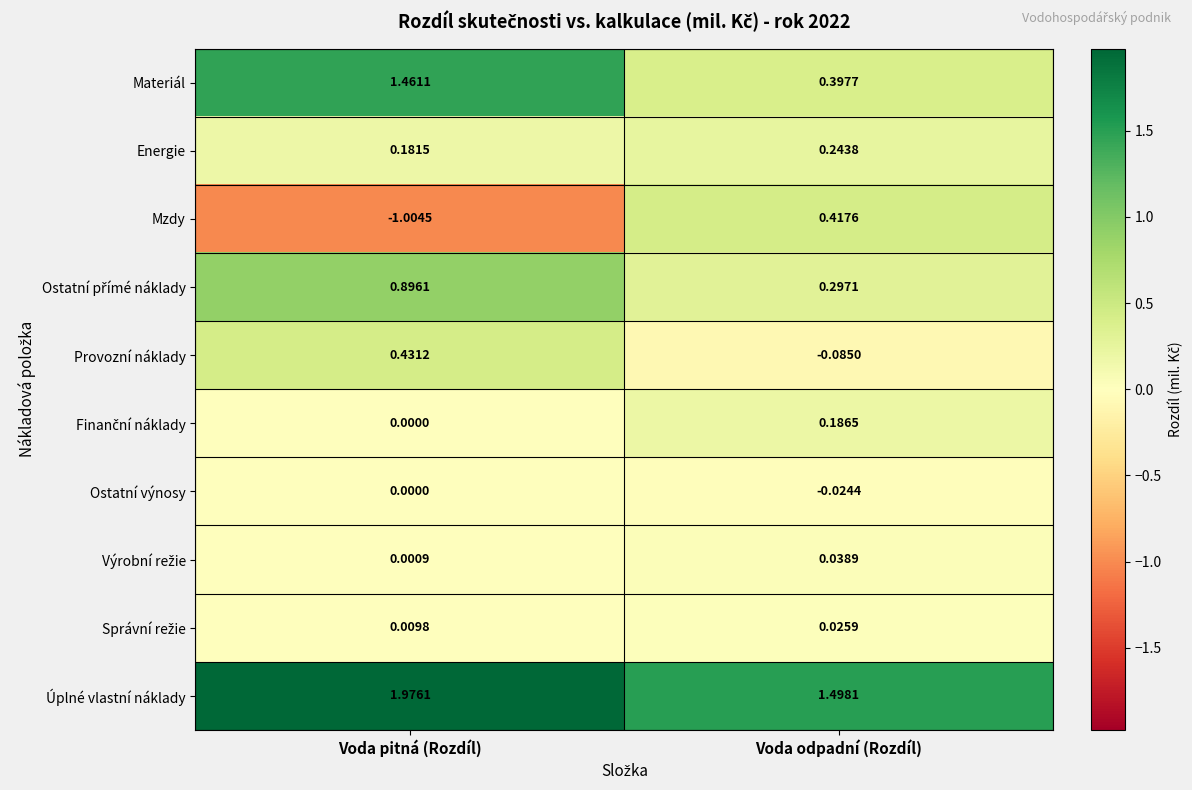

Which category has the lowest value in the Provozní náklady series?

Voda odpadní (Rozdíl)